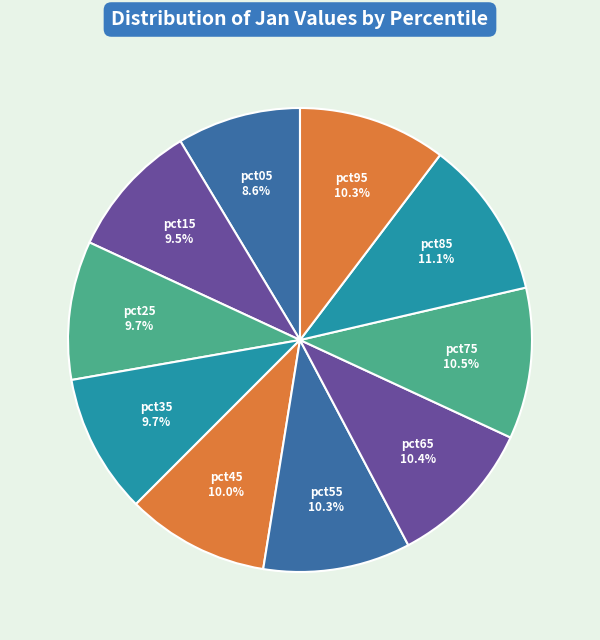

How many segments does this pie chart have?

10